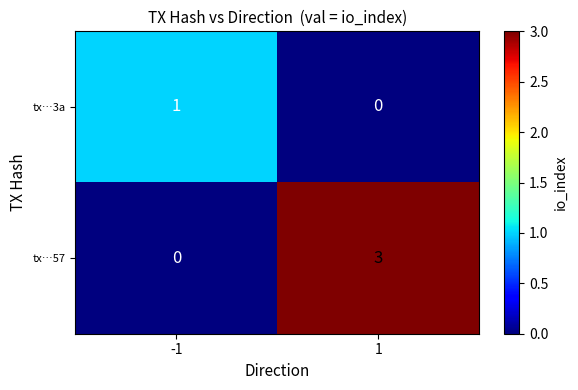

Between -1 and 1, which series saw the biggest shift?

tx…57